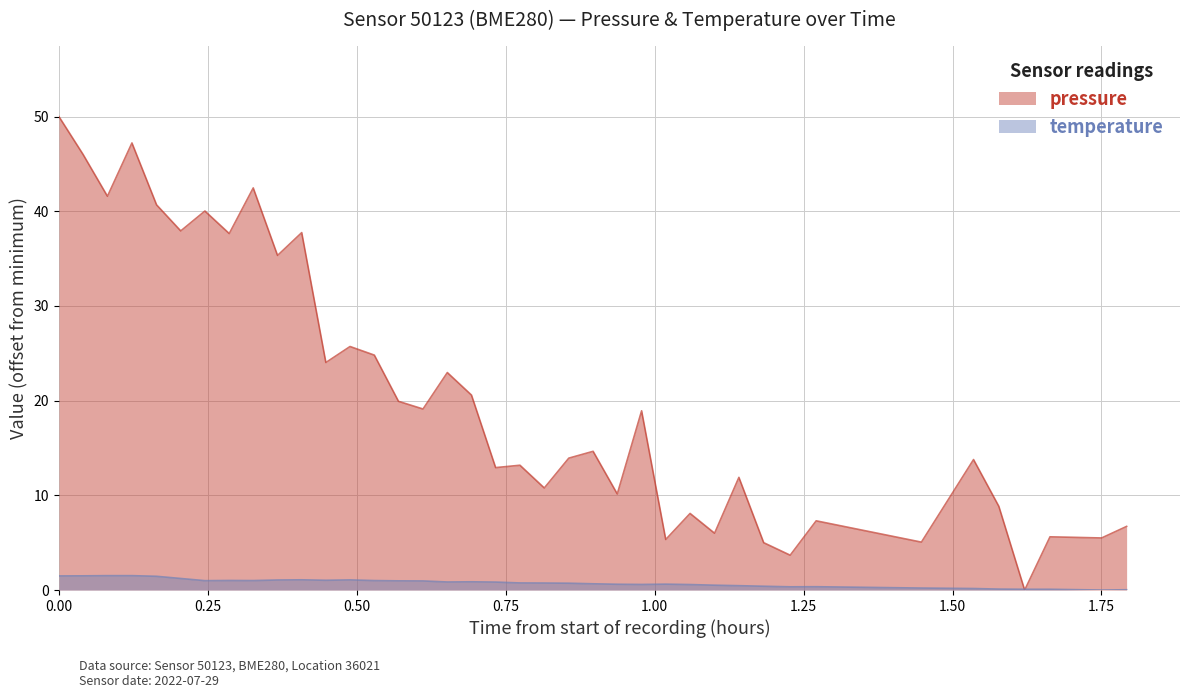

Which series has the widest spread of values?

pressure